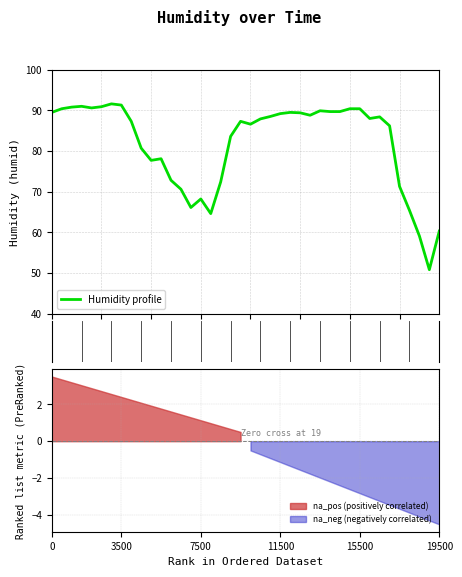

What is the highest value of the Humidity profile series?

91.6